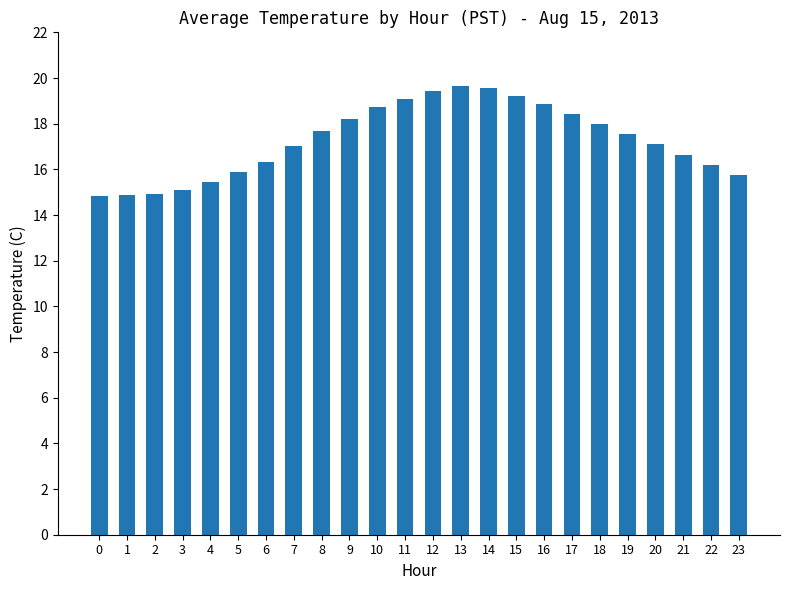

What is the difference between the maximum and minimum values?

4.8